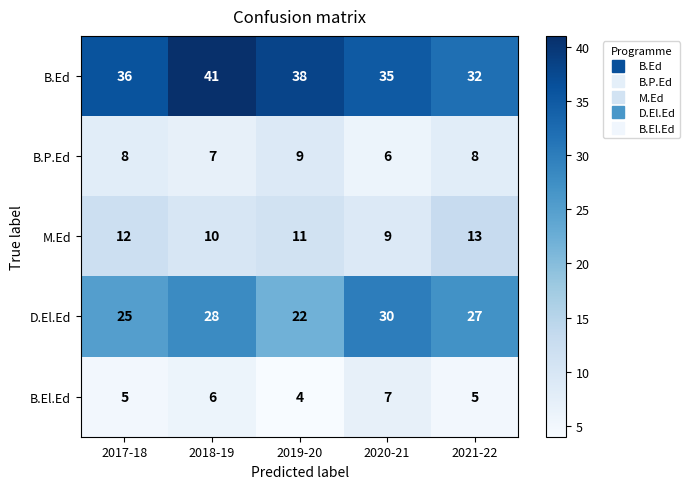

True or false: B.El.Ed has a value of 7 at 2020-21.

True